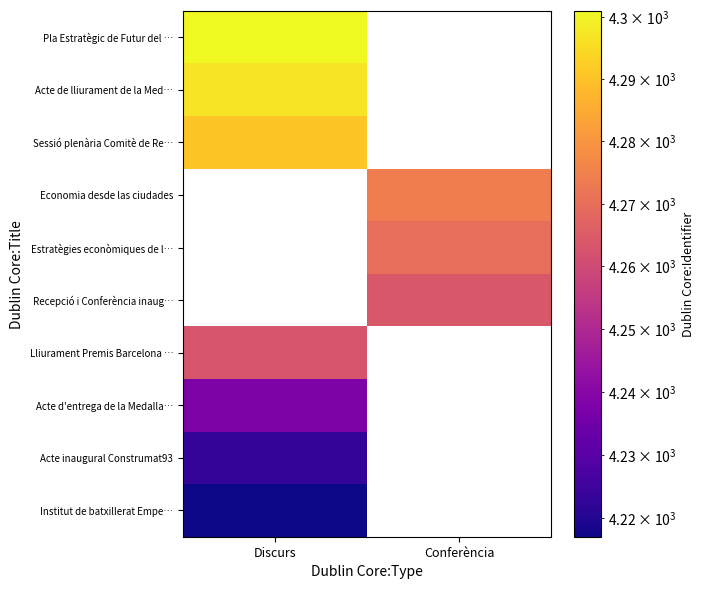

List the series in order of their overall mean, highest first.

Pla Estratègic de Futur del …, Acte de lliurament de la Med…, Sessió plenària Comitè de Re…, Economia desde las ciudades, Estratègies econòmiques de l…, Recepció i Conferència inaug…, Lliurament Premis Barcelona …, Acte d'entrega de la Medalla…, Acte inaugural Construmat93, Institut de batxillerat Empe…